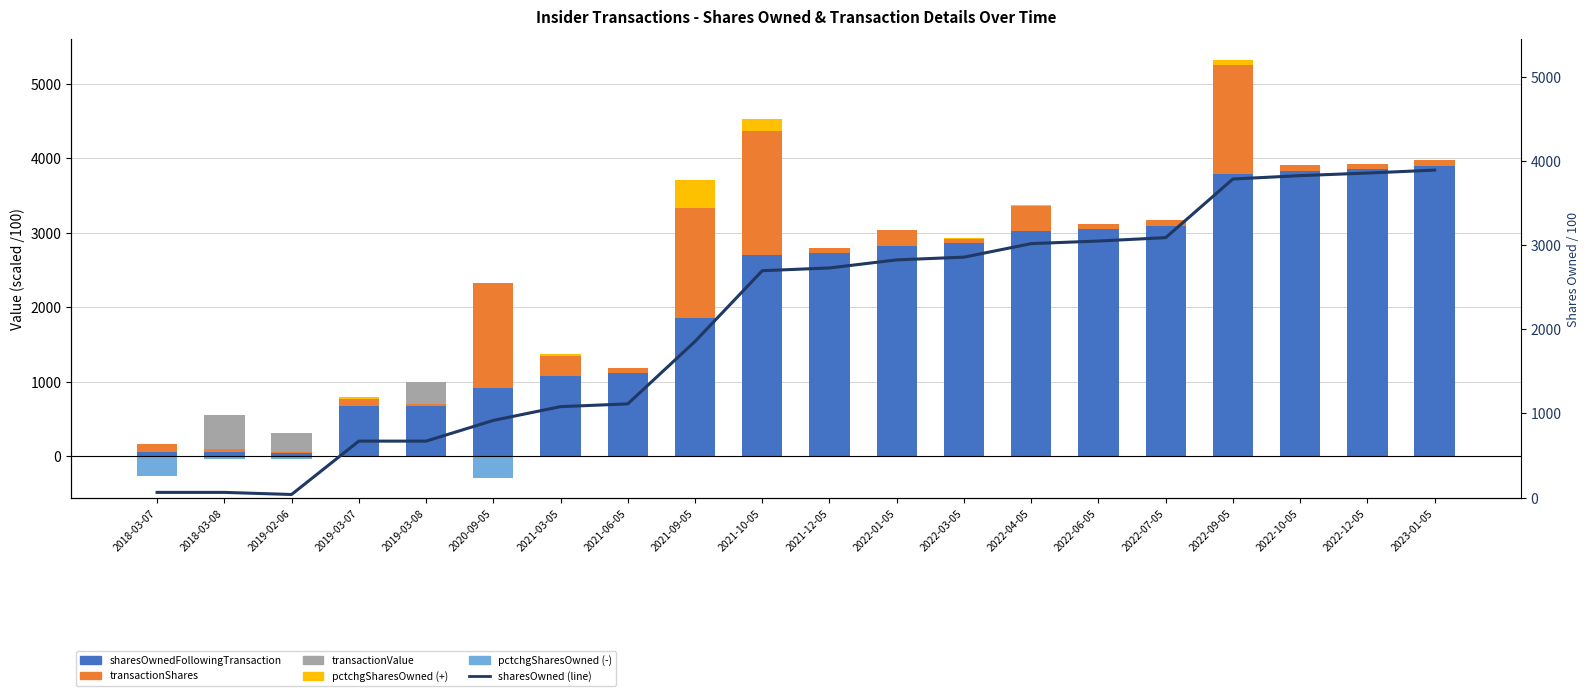

At how many categories does at least one series exceed 3355?

4